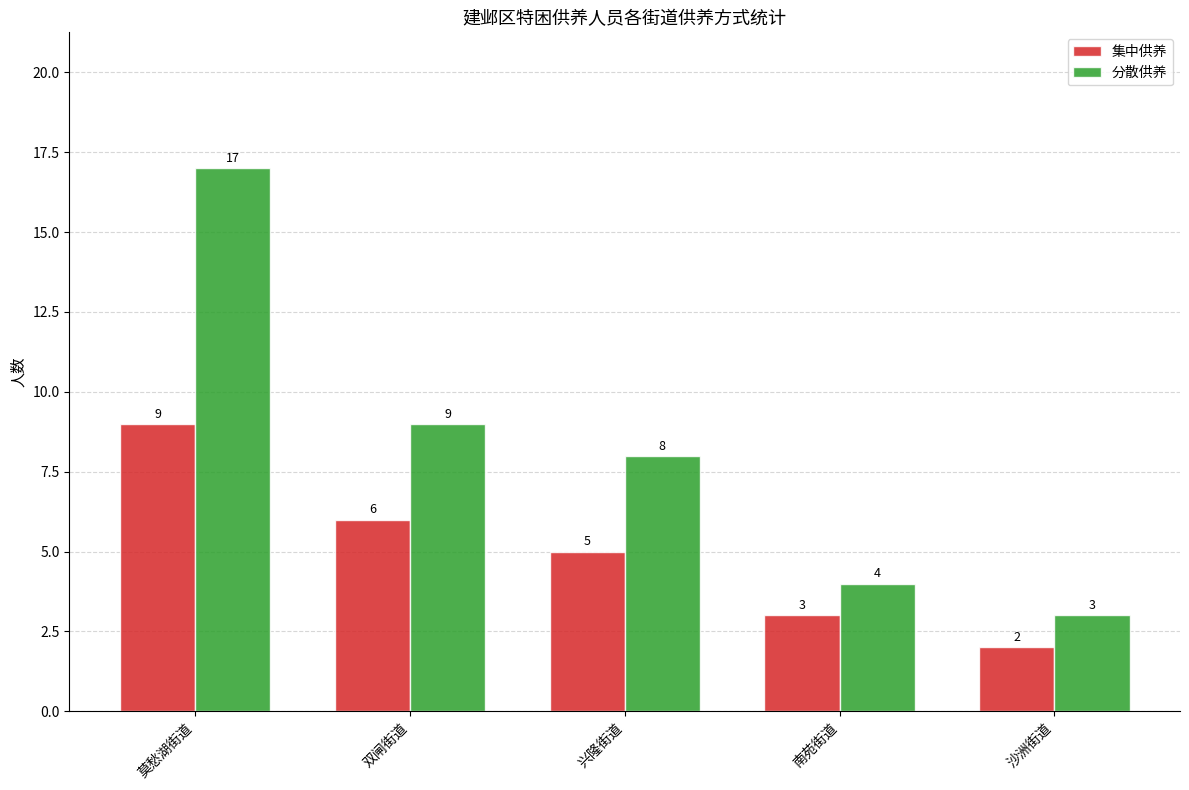

Reading left to right, list all the values displayed in this chart.

集中供养: 9	6	5	3	2
分散供养: 17	9	8	4	3